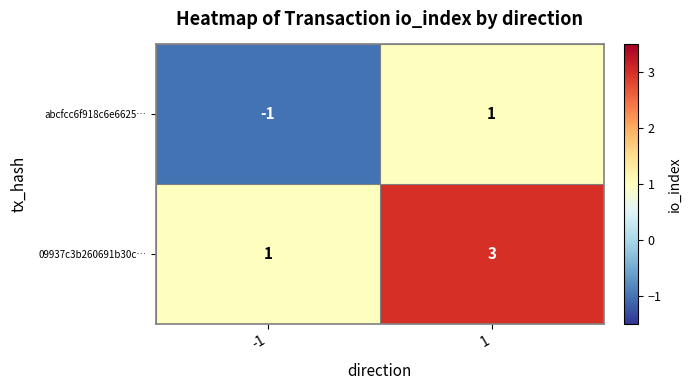

Which series has the largest total across all categories?

09937c3b260691b30c…